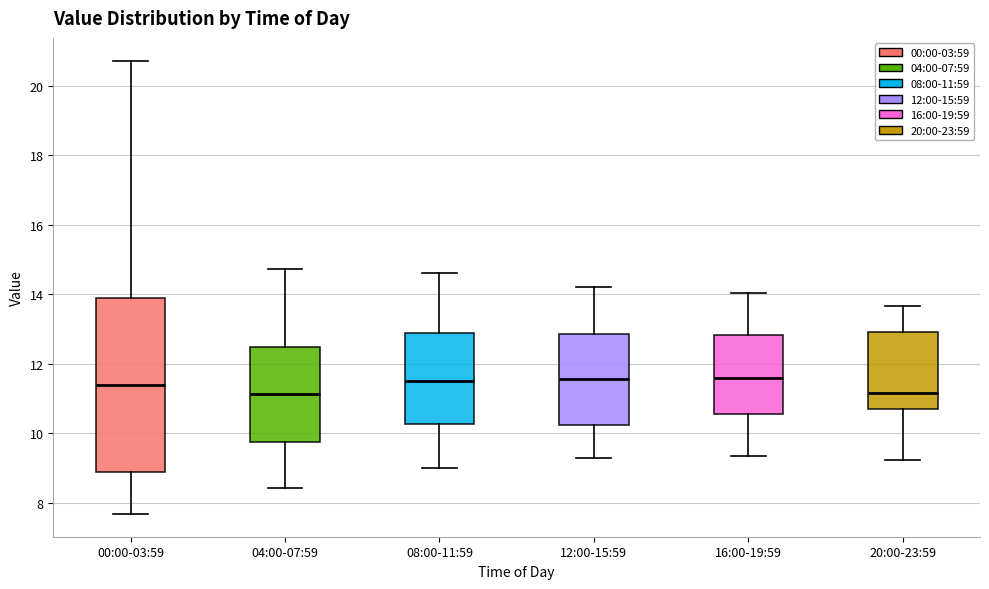

Reading left to right, read every box against the y-axis: the position of its median line, the range the box covers, and the ends of its whiskers. The values are not printed on the chart, so give them approximately, as read against the axis.

00:00-03:59: median 11.4, box 8.8 to 14.0, whiskers 7.6 to 20.8
04:00-07:59: median 11.2, box 9.8 to 12.4, whiskers 8.4 to 14.8
08:00-11:59: median 11.6, box 10.2 to 12.8, whiskers 9.0 to 14.6
12:00-15:59: median 11.6, box 10.2 to 12.8, whiskers 9.2 to 14.2
16:00-19:59: median 11.6, box 10.6 to 12.8, whiskers 9.4 to 14.0
20:00-23:59: median 11.2, box 10.6 to 13.0, whiskers 9.2 to 13.6